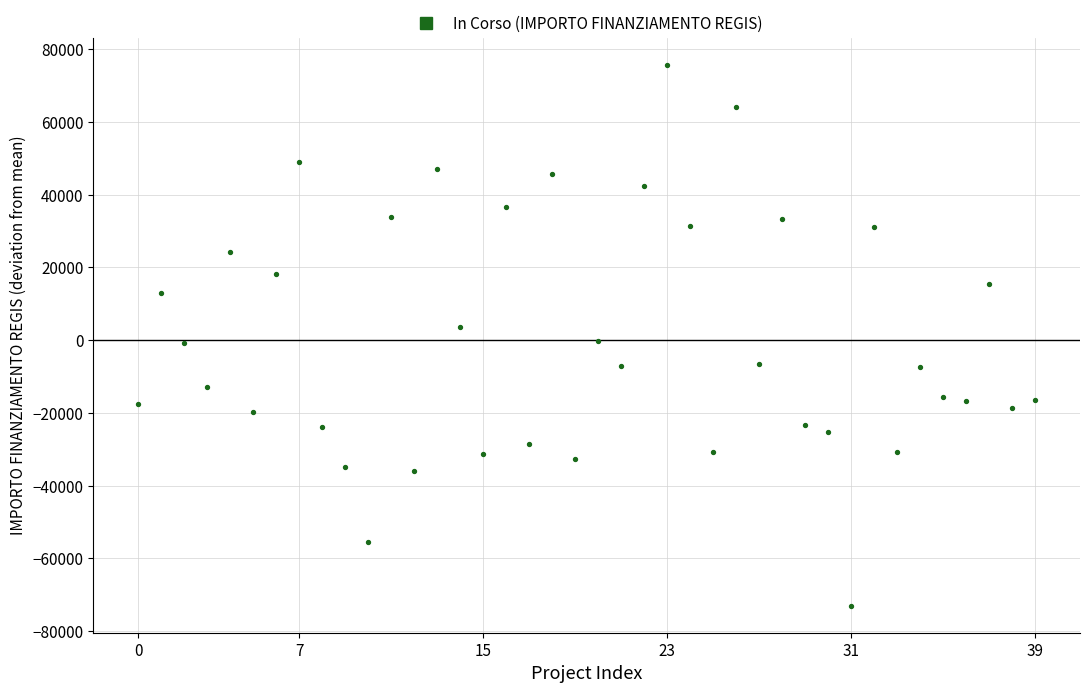

What is the range of Y values (max minus min)?

148725.9